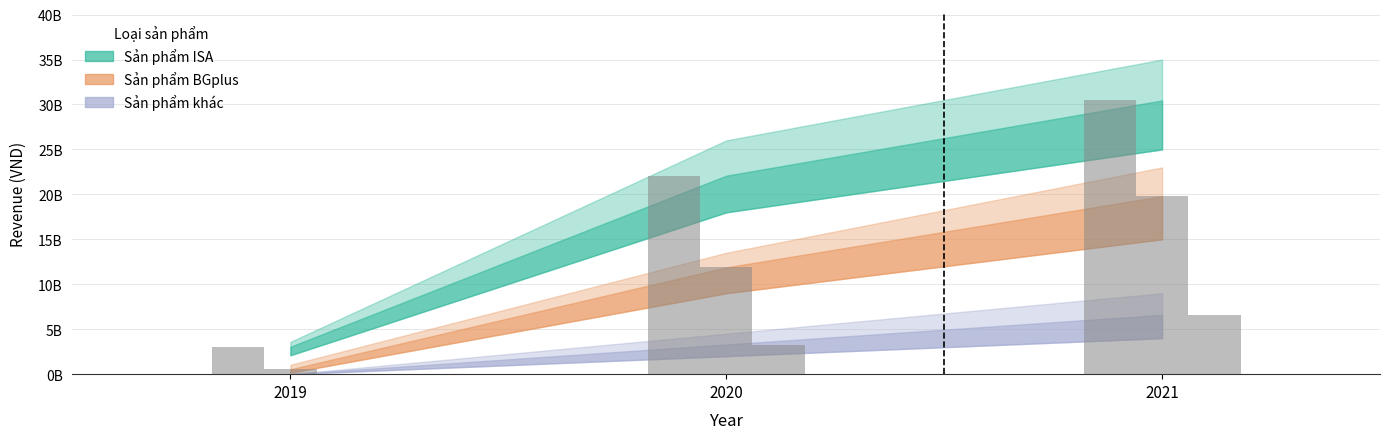

What is the difference between the Sản phẩm BGplus values at 2020 and 2019?

11340000000